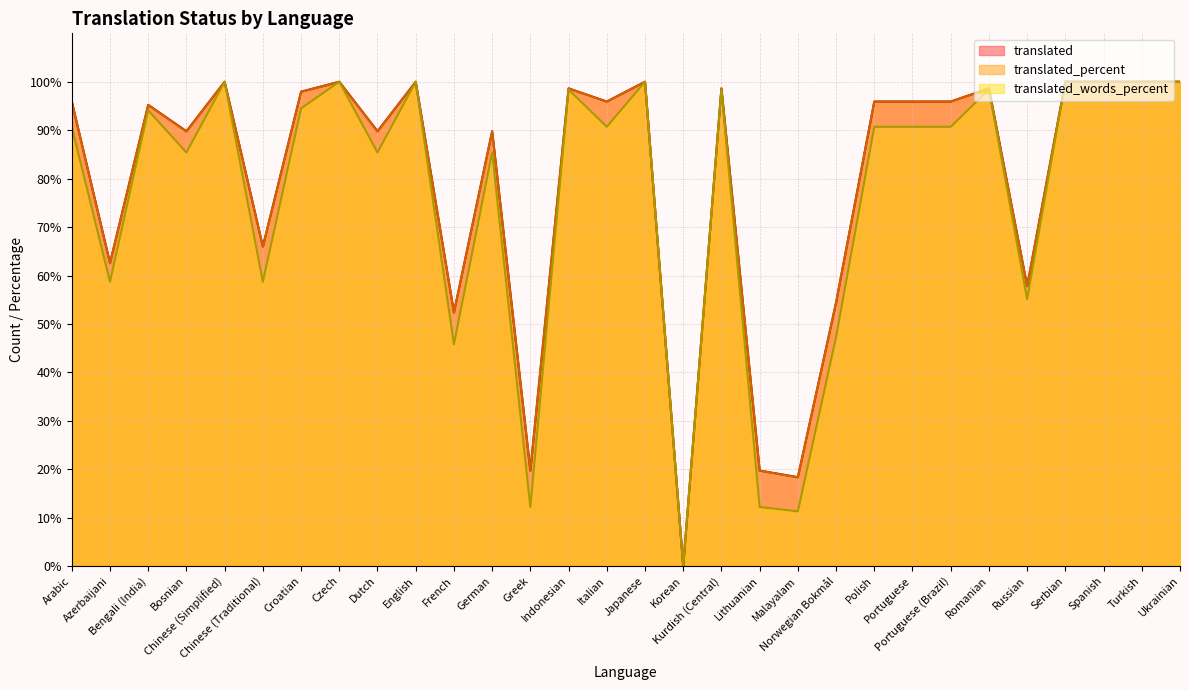

At which label is translated_percent closest to 50?

French